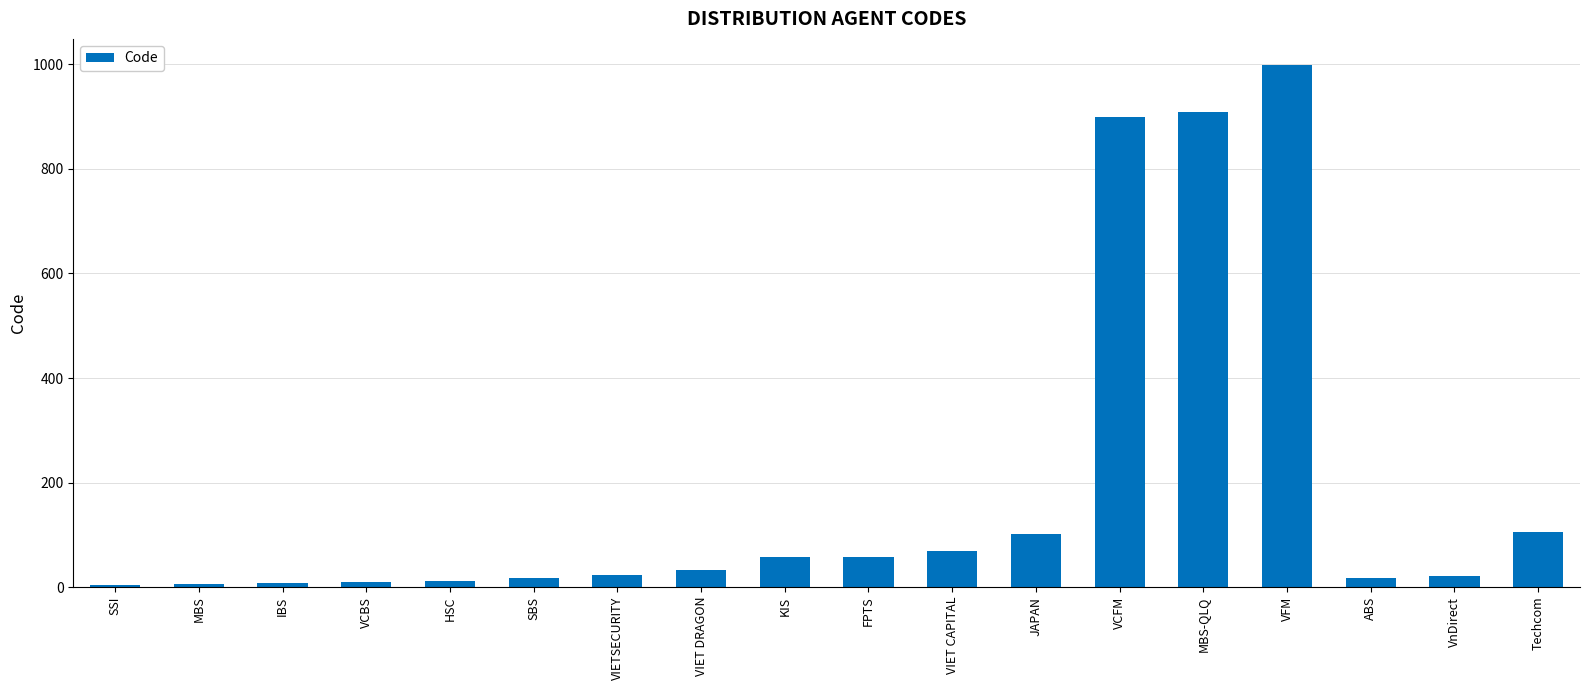

Between VnDirect and VCBS, which is larger?

VnDirect